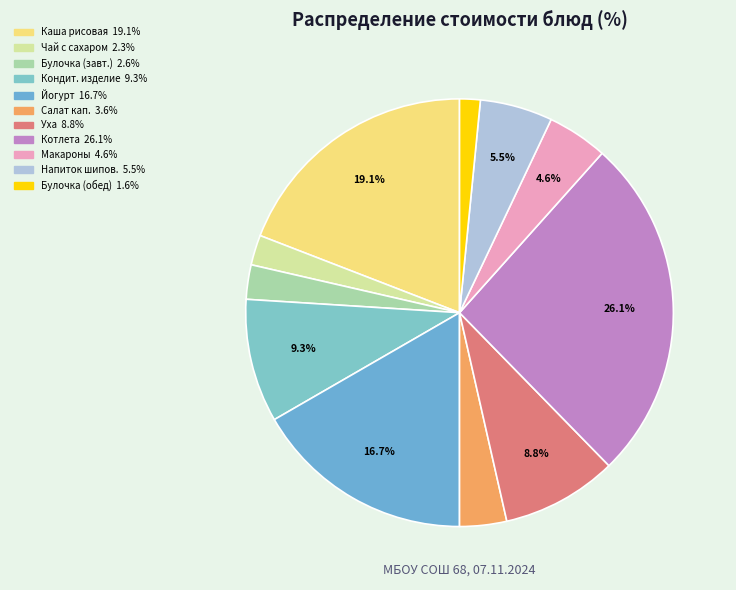

Is there a majority slice in this chart?

No